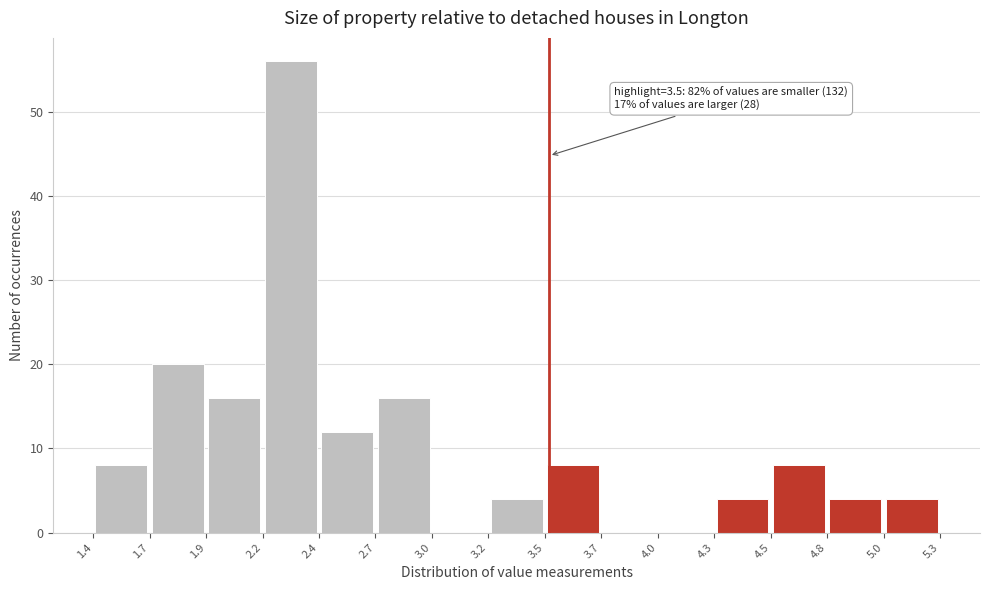

Which range on the x-axis has the tallest bar?

2.2 to 2.4